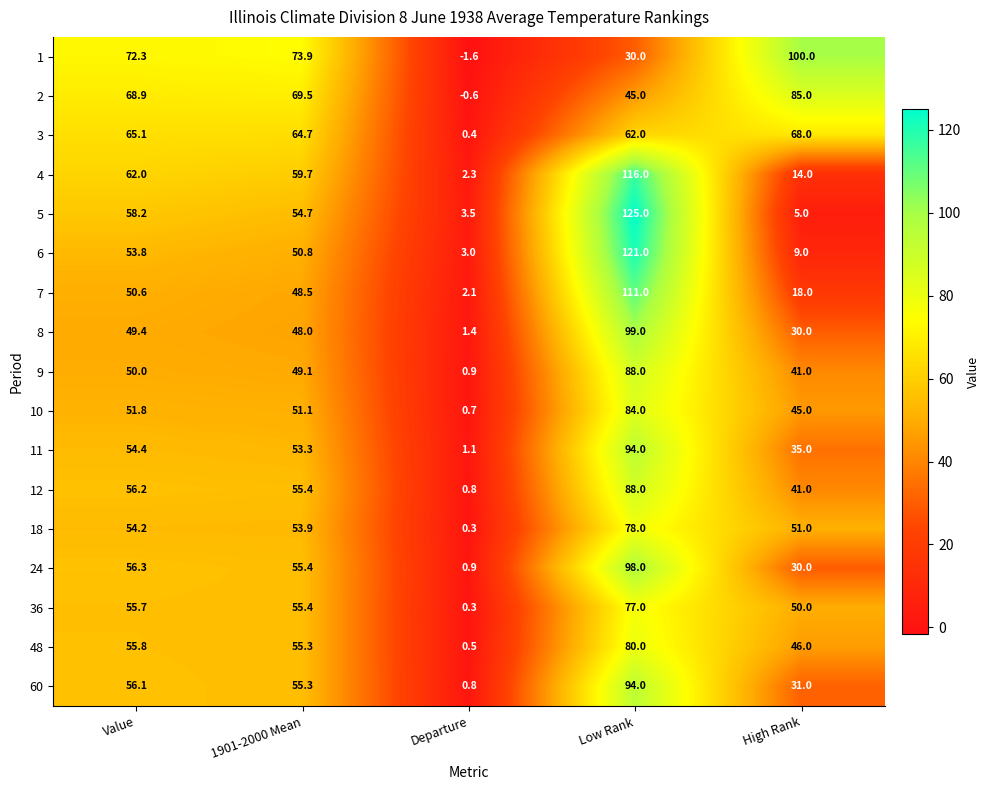

Where does the 3 series first go above 64?

Value